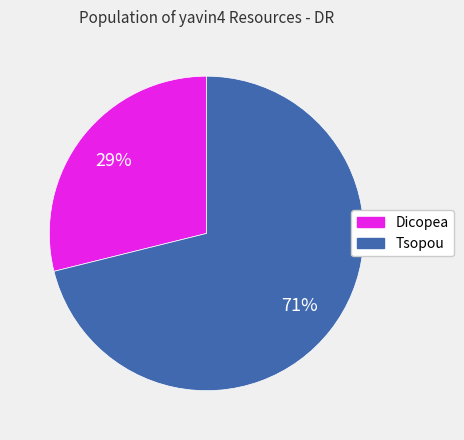

To the nearest percent, what percentage of the pie is Dicopea?

29%